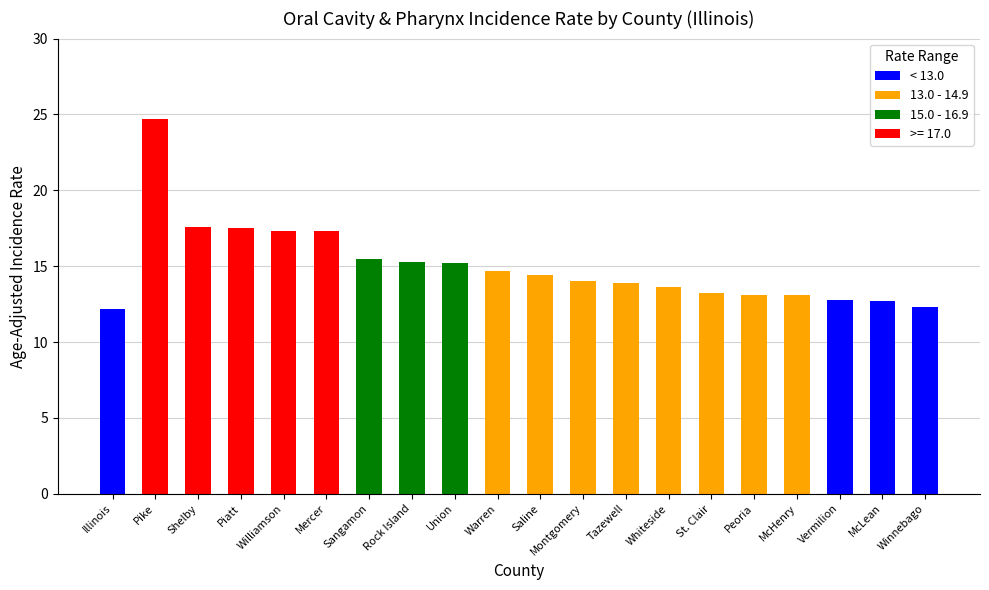

The value at Vermilion is 6.7. True or false?

False